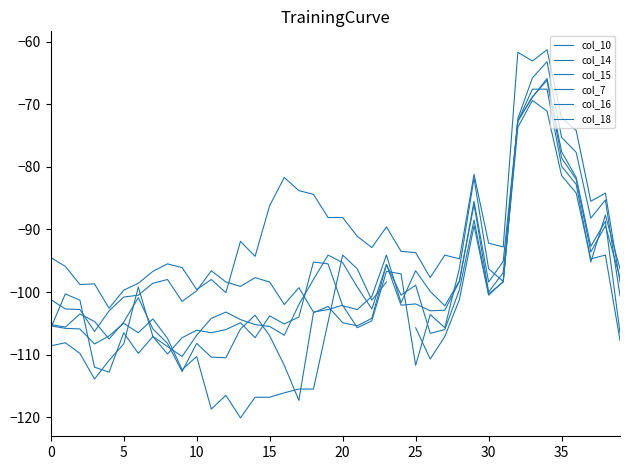

In col_7, how many points are lower than both neighbors (excluding endpoints)?

11